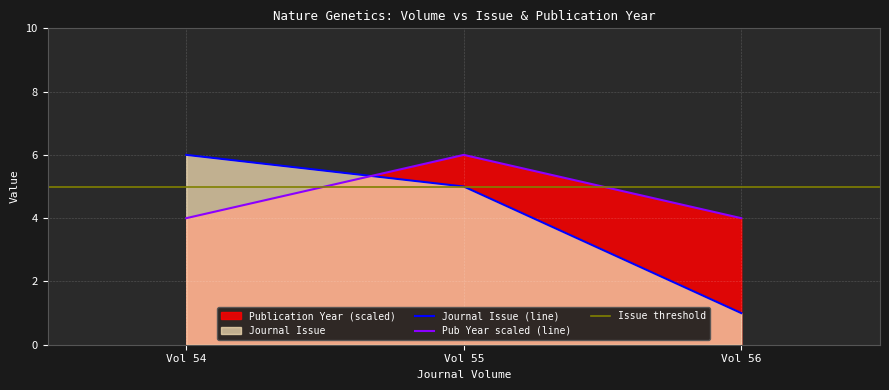

Rank the categories by Journal Issue (line) value from lowest to highest.

Vol 56, Vol 55, Vol 54